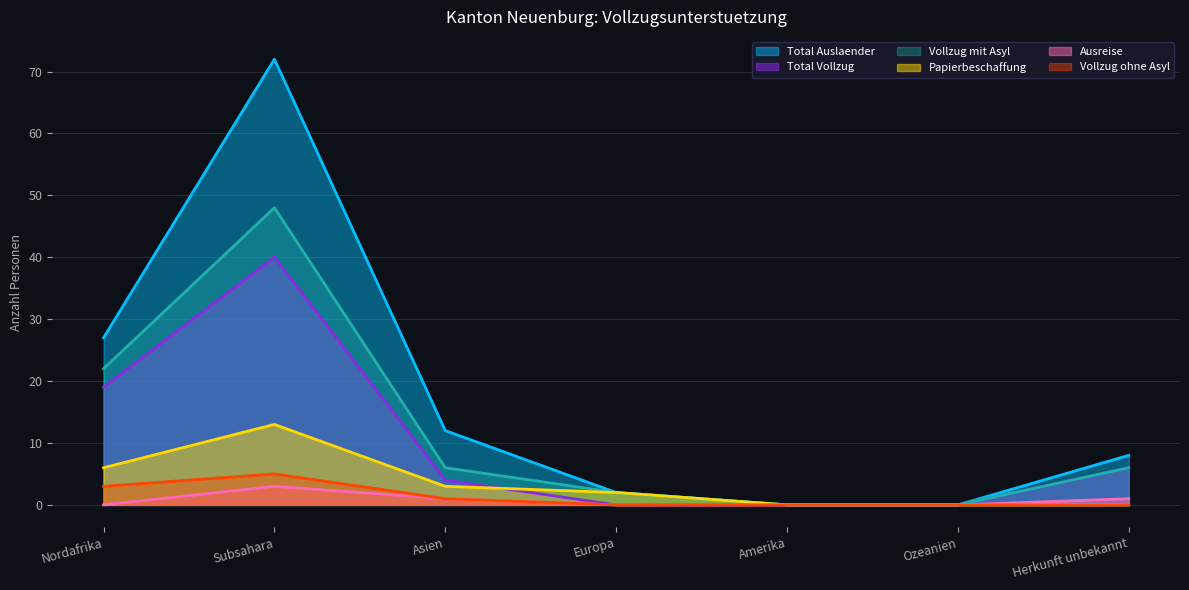

True or false: Vollzug mit Asyl and Total Auslaender intersect in this chart.

False